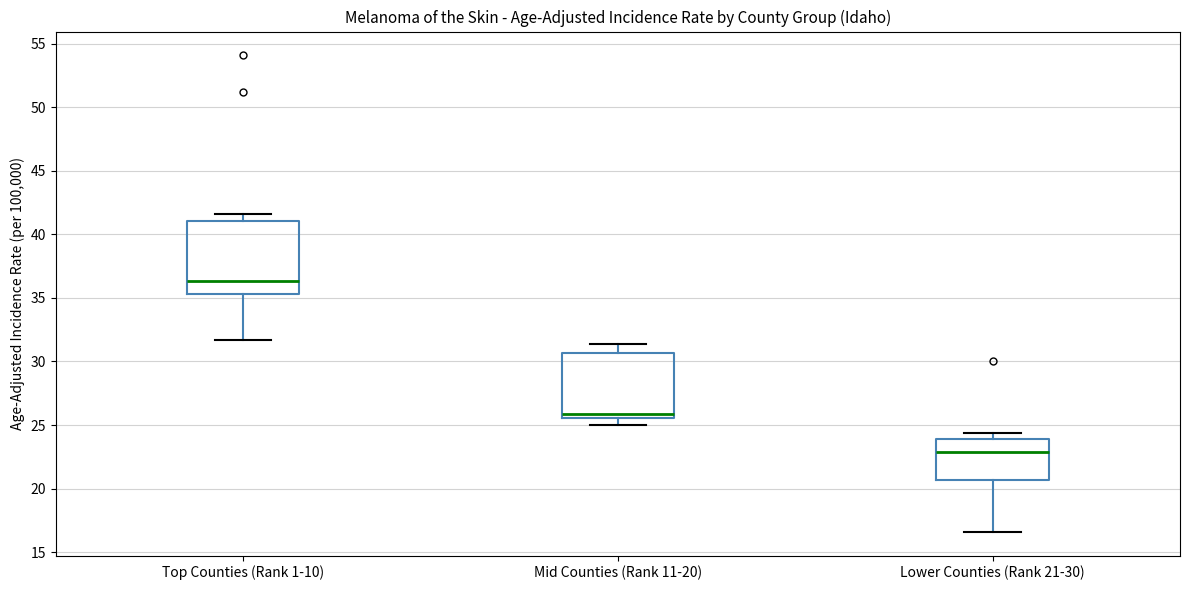

Reading left to right, transcribe this box plot: for each box, give where its median line is, the range the box spans, and where its two whiskers end, as read against the y-axis. The values are not printed on the chart, so give them approximately, as read against the axis.

Top Counties (Rank 1-10): median 36.5, box 35.5 to 41.0, whiskers 31.5 to 41.5
Mid Counties (Rank 11-20): median 26.0, box 25.5 to 30.5, whiskers 25.0 to 31.5
Lower Counties (Rank 21-30): median 23.0, box 20.5 to 24.0, whiskers 16.5 to 24.5